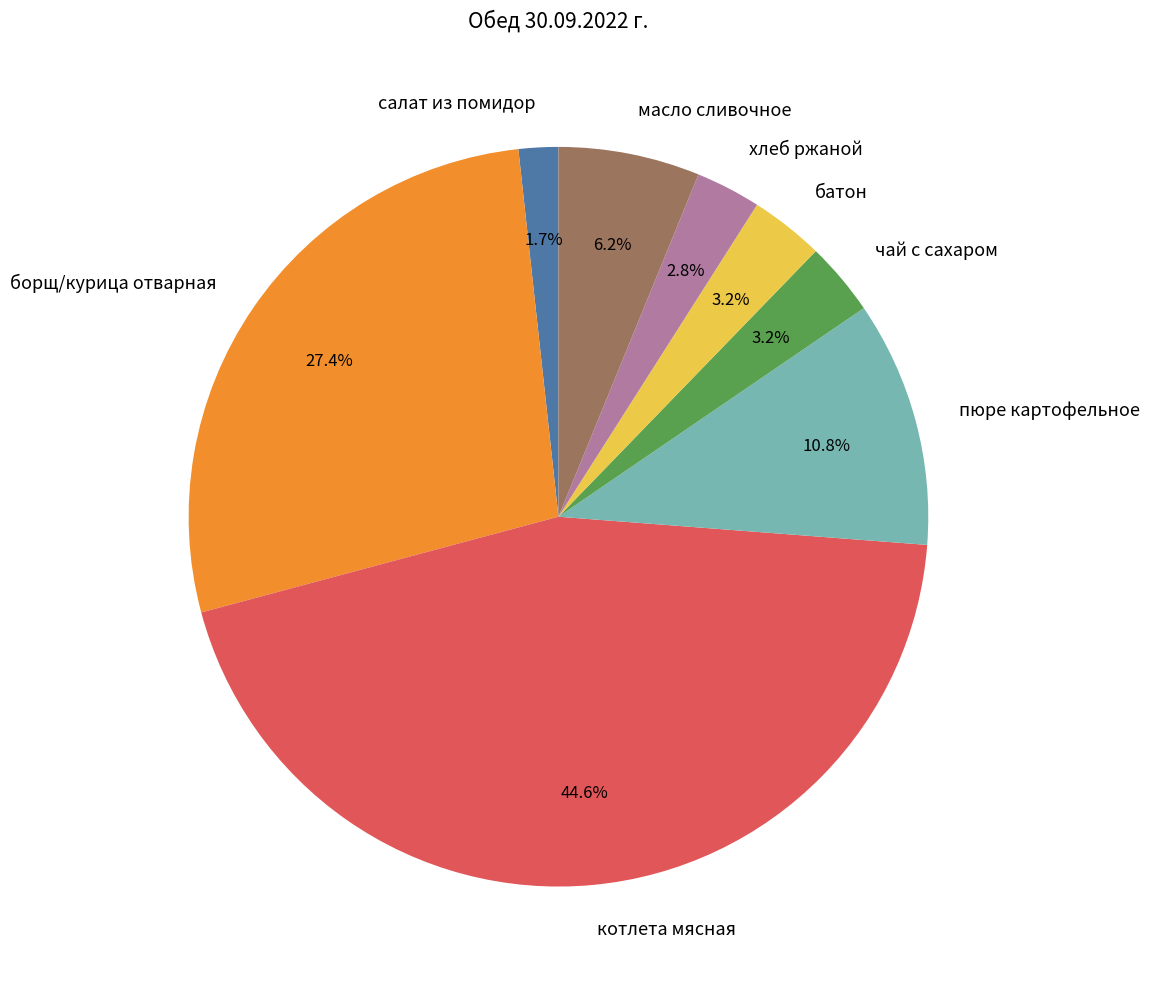

Does борщ/курица отварная represent more than half of the total?

No